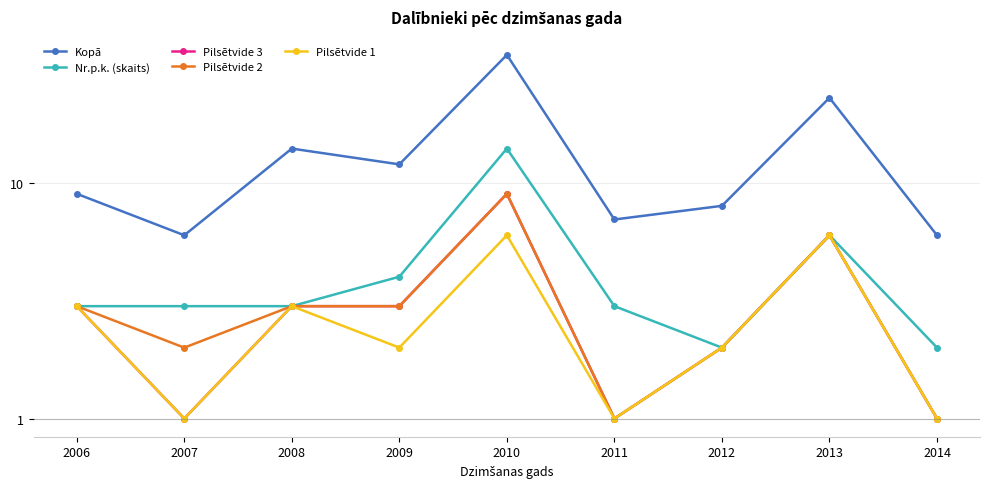

Which series has the widest spread of values?

Kopā